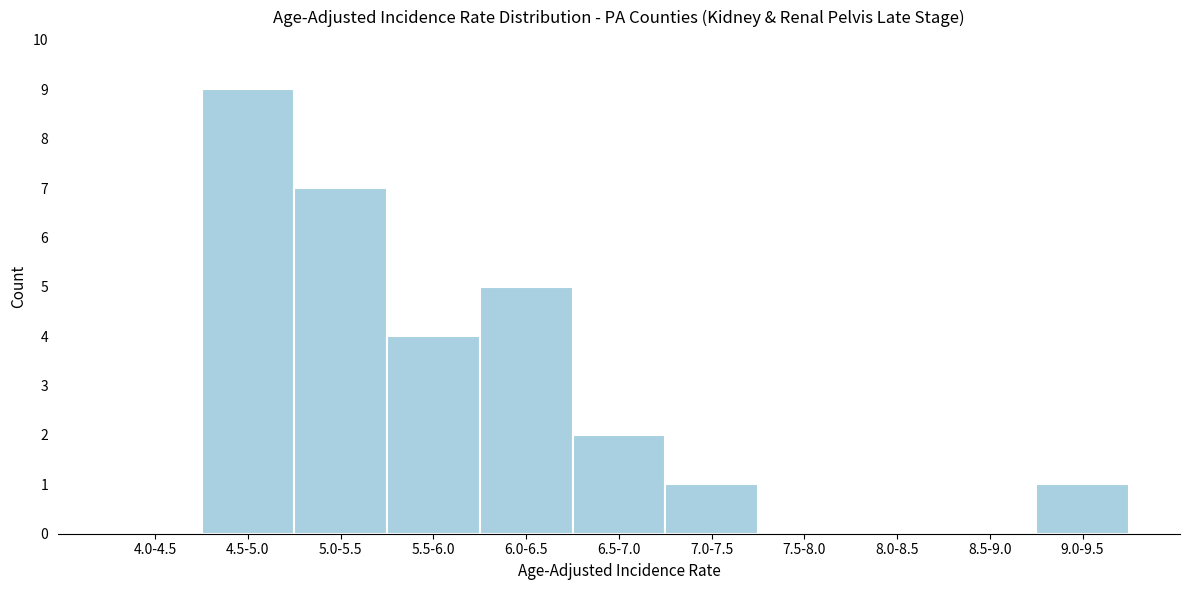

Reading left to right, extract all data points from this chart.

4.0-4.5=0	4.5-5.0=9	5.0-5.5=7	5.5-6.0=4	6.0-6.5=5	6.5-7.0=2	7.0-7.5=1	7.5-8.0=0	8.0-8.5=0	8.5-9.0=0	9.0-9.5=1